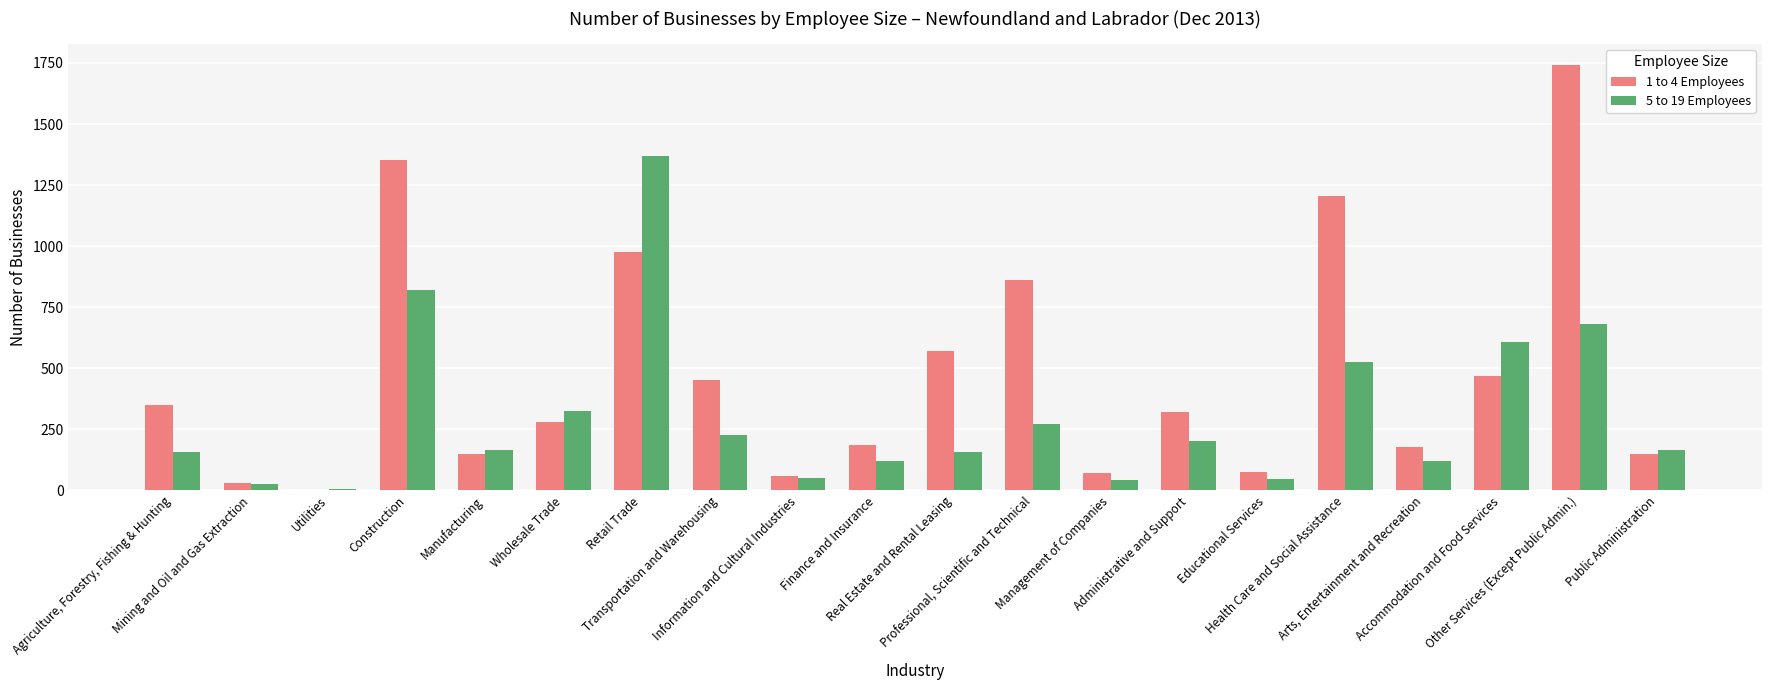

What is the maximum value shown in the chart?

1740